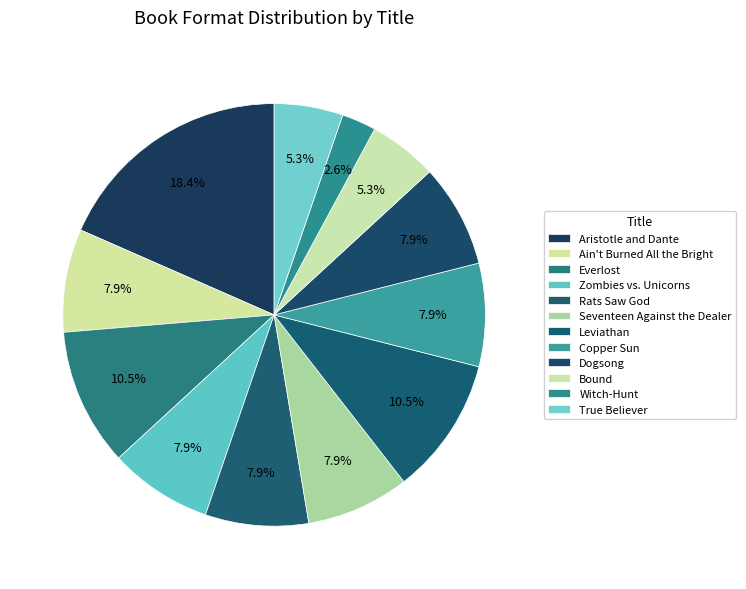

What is the largest slice in the pie chart?

Aristotle and Dante